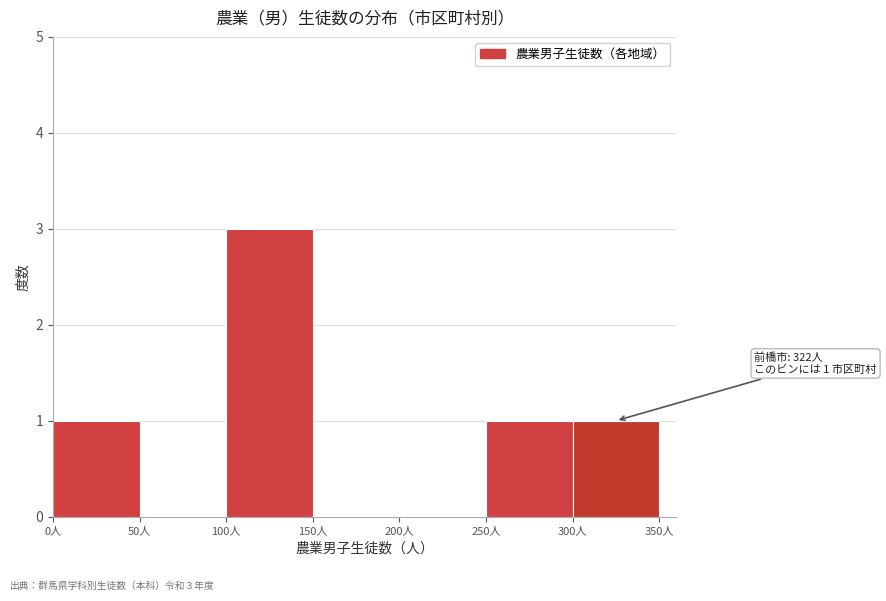

Which range on the x-axis has the tallest bar?

100 to 150